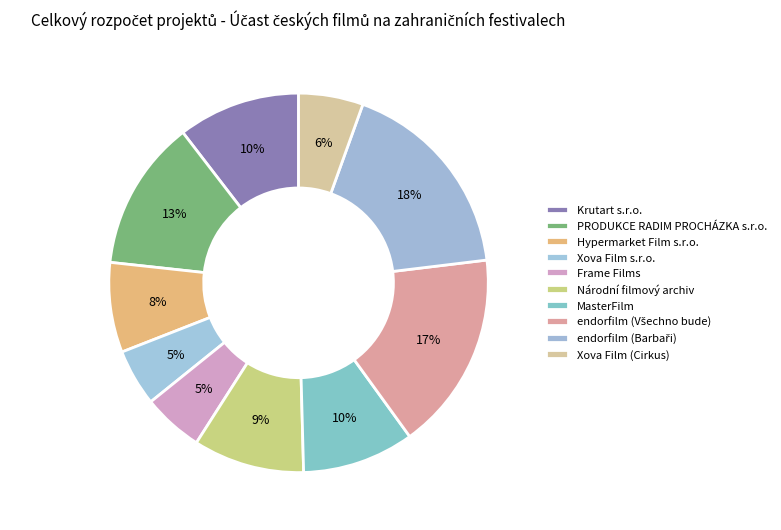

Does any single category account for the majority?

No